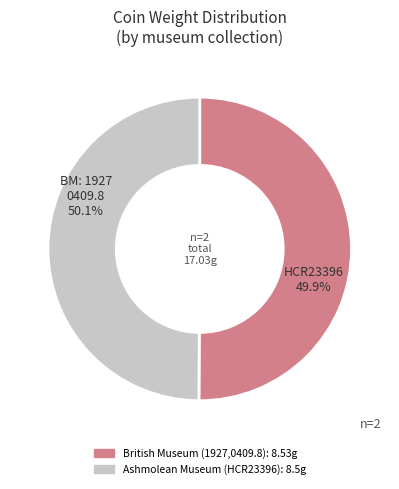

Which slice is the largest?

British Museum: 1927,0409.8